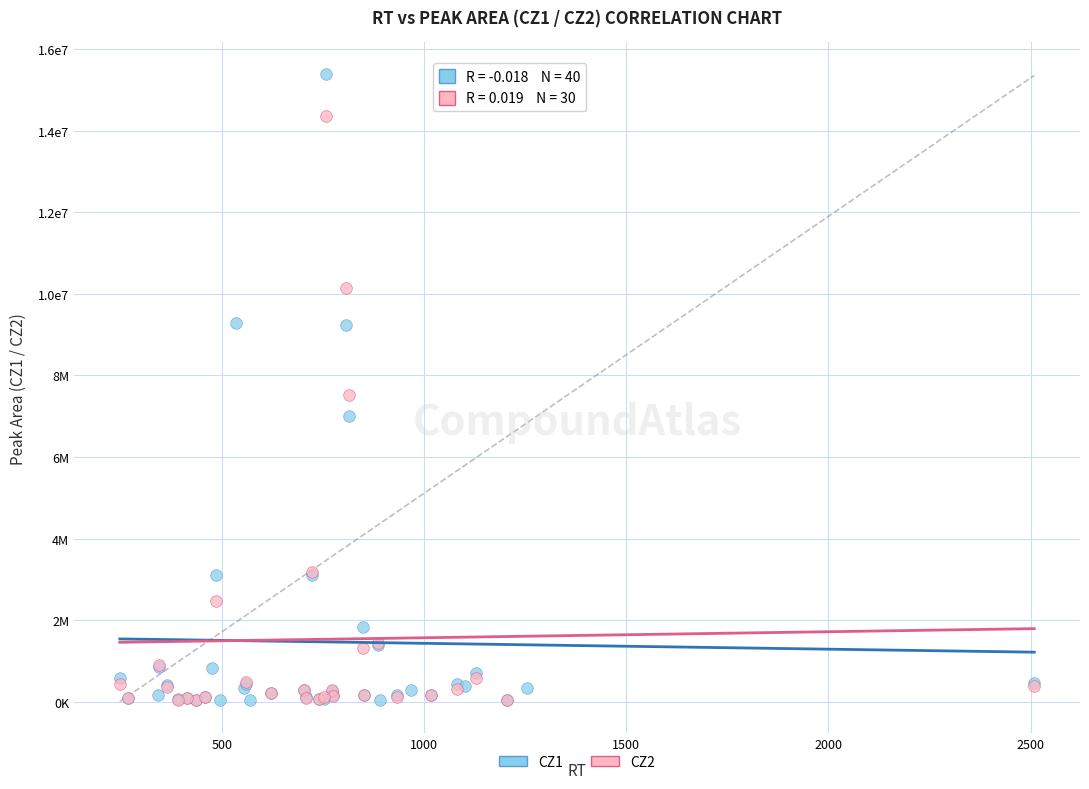

What are all the series names shown in the legend?

CZ1, CZ2